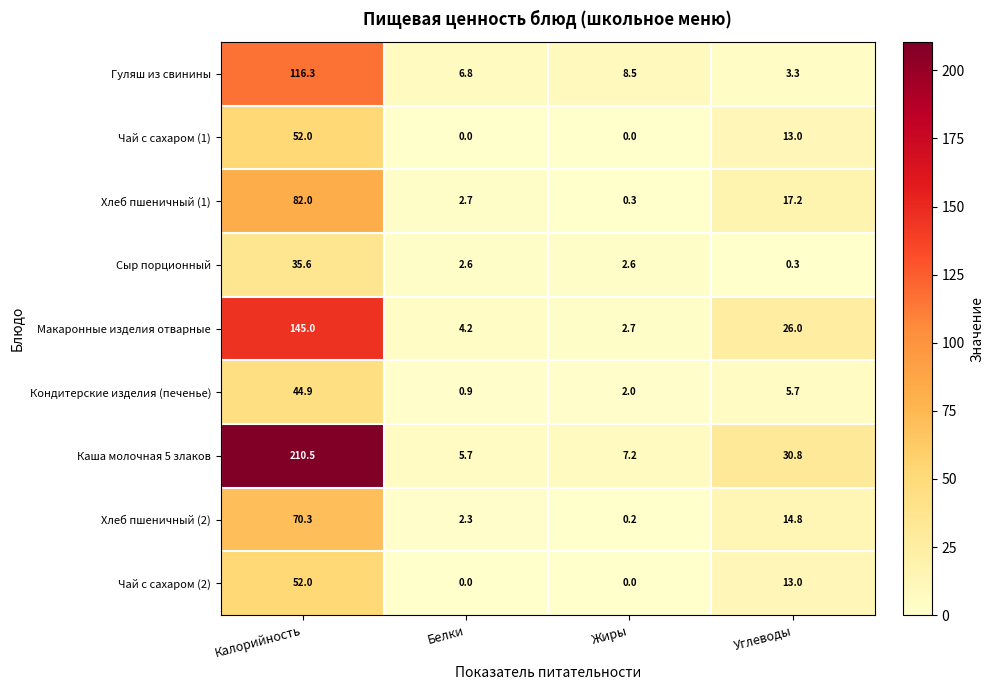

How many distinct data groups are displayed?

9